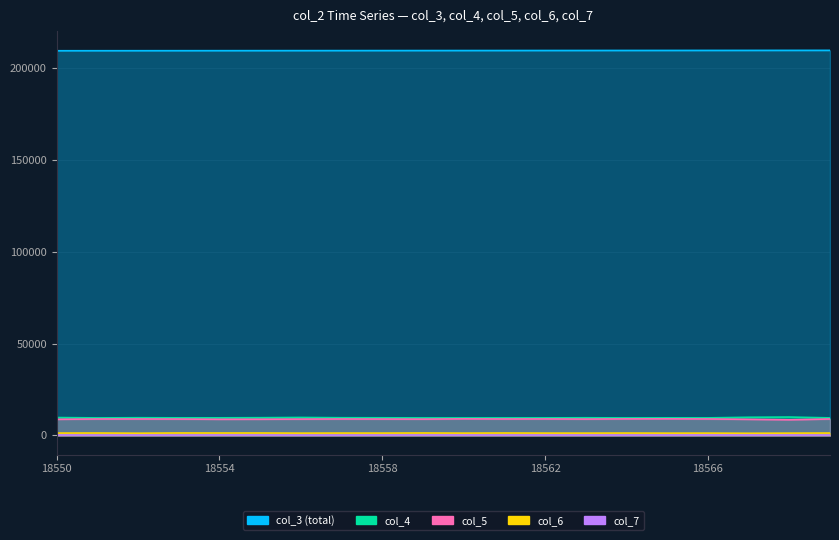

True or false: col_3 and col_6 intersect in this chart.

False